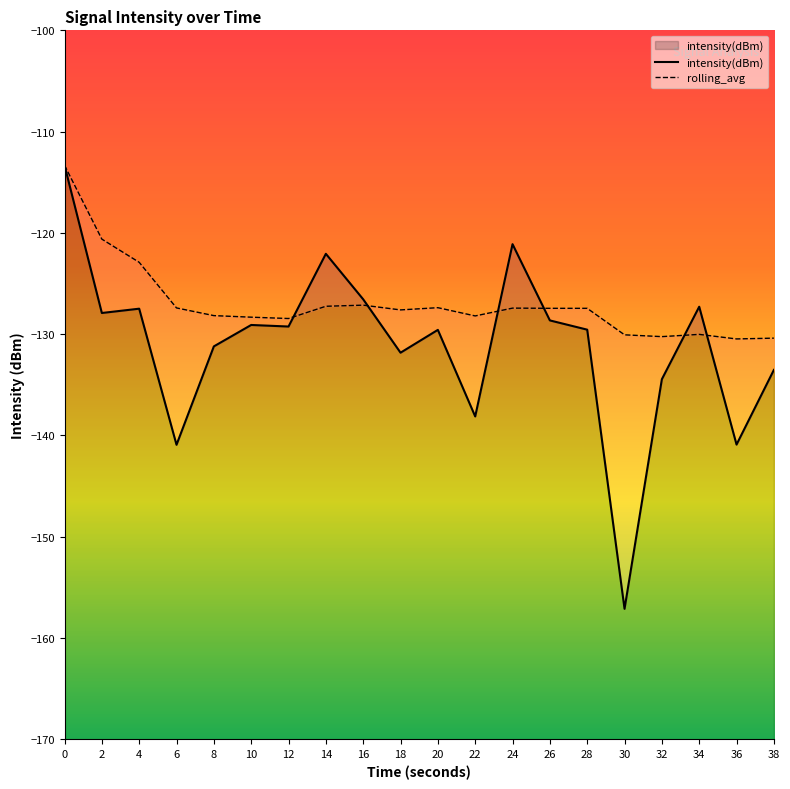

At how many categories does at least one series exceed -138?

20